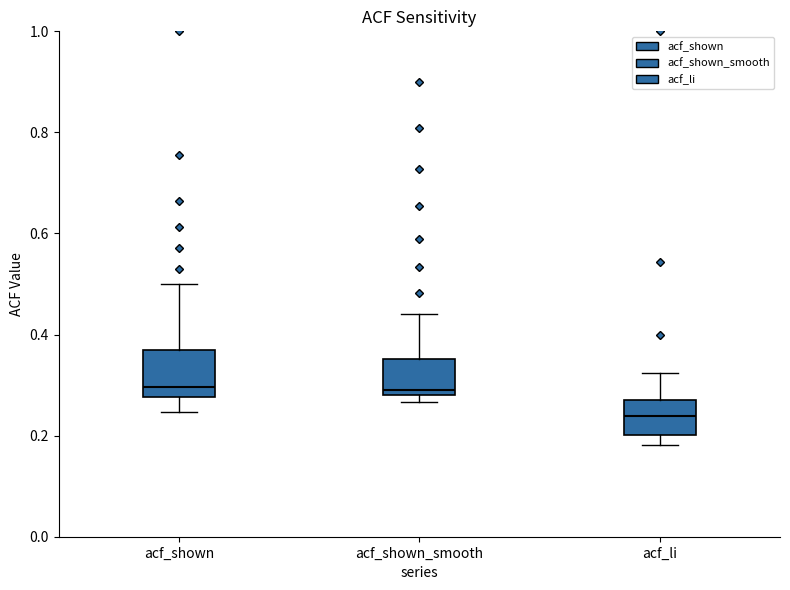

Reading left to right, read every box against the y-axis: the position of its median line, the range the box covers, and the ends of its whiskers. The values are not printed on the chart, so give them approximately, as read against the axis.

acf_shown: median 0.30, box 0.28 to 0.36, whiskers 0.24 to 0.50
acf_shown_smooth: median 0.30, box 0.28 to 0.36, whiskers 0.26 to 0.44
acf_li: median 0.24, box 0.20 to 0.28, whiskers 0.18 to 0.32